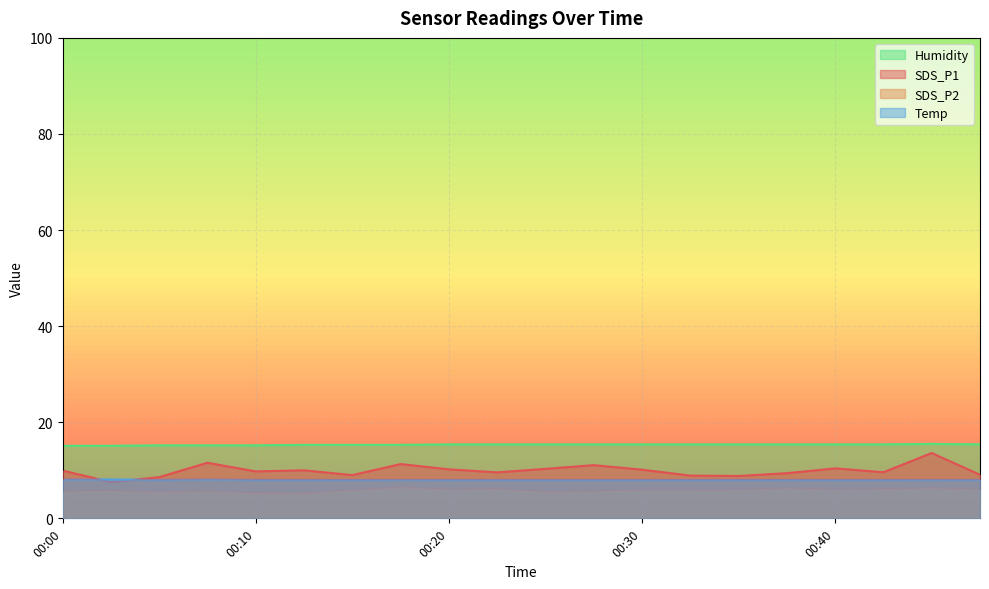

What is the sum of all SDS_P1 values?

198.8